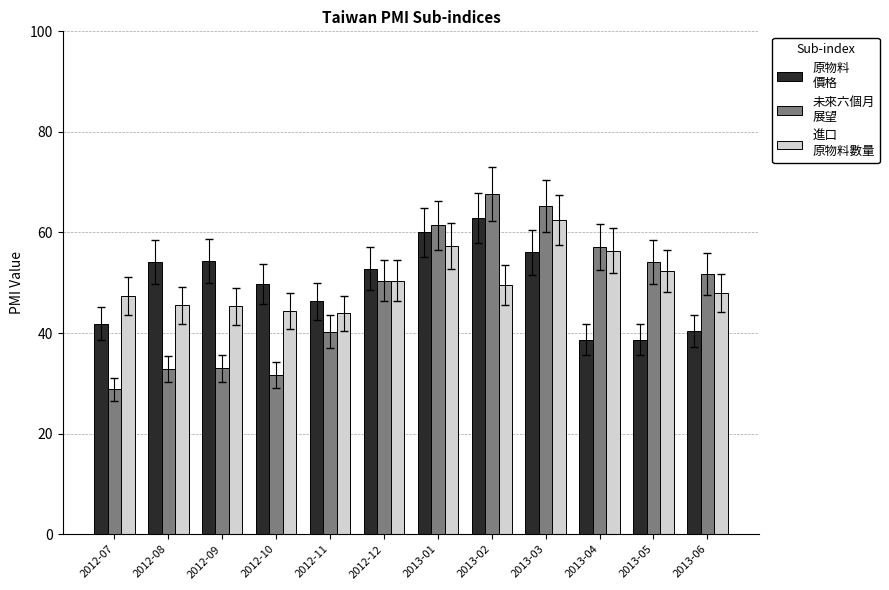

At which category does the chart reach its minimum across all series?

2012-07